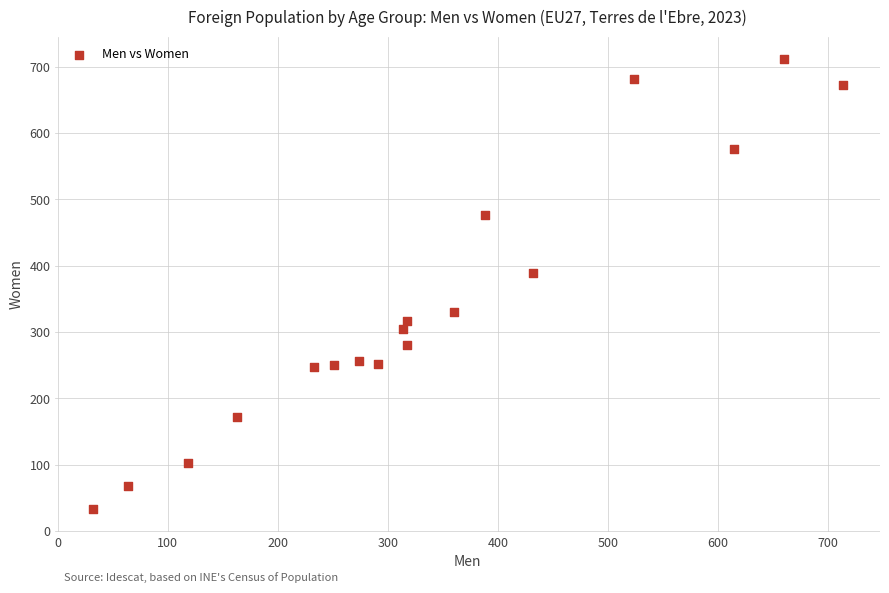

What Y value in the scatter plot is closest to 372?

389